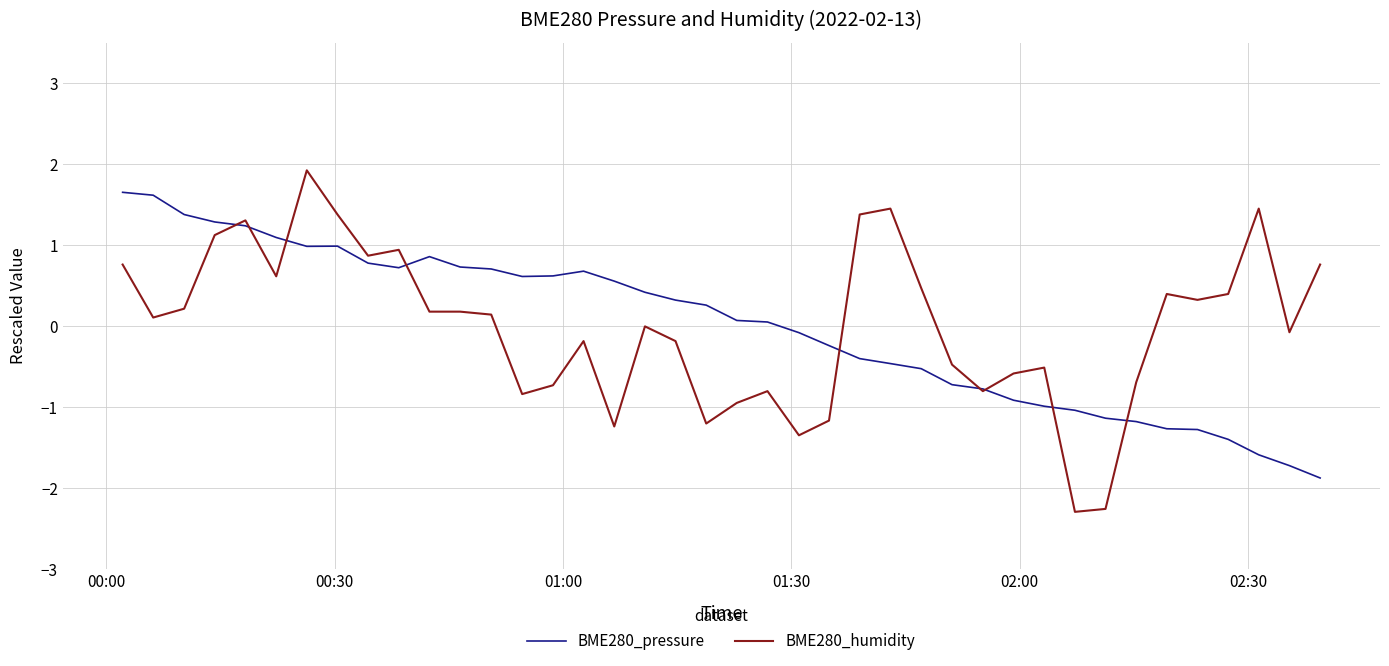

Rank the series by their maximum value, from highest to lowest.

BME280_humidity, BME280_pressure